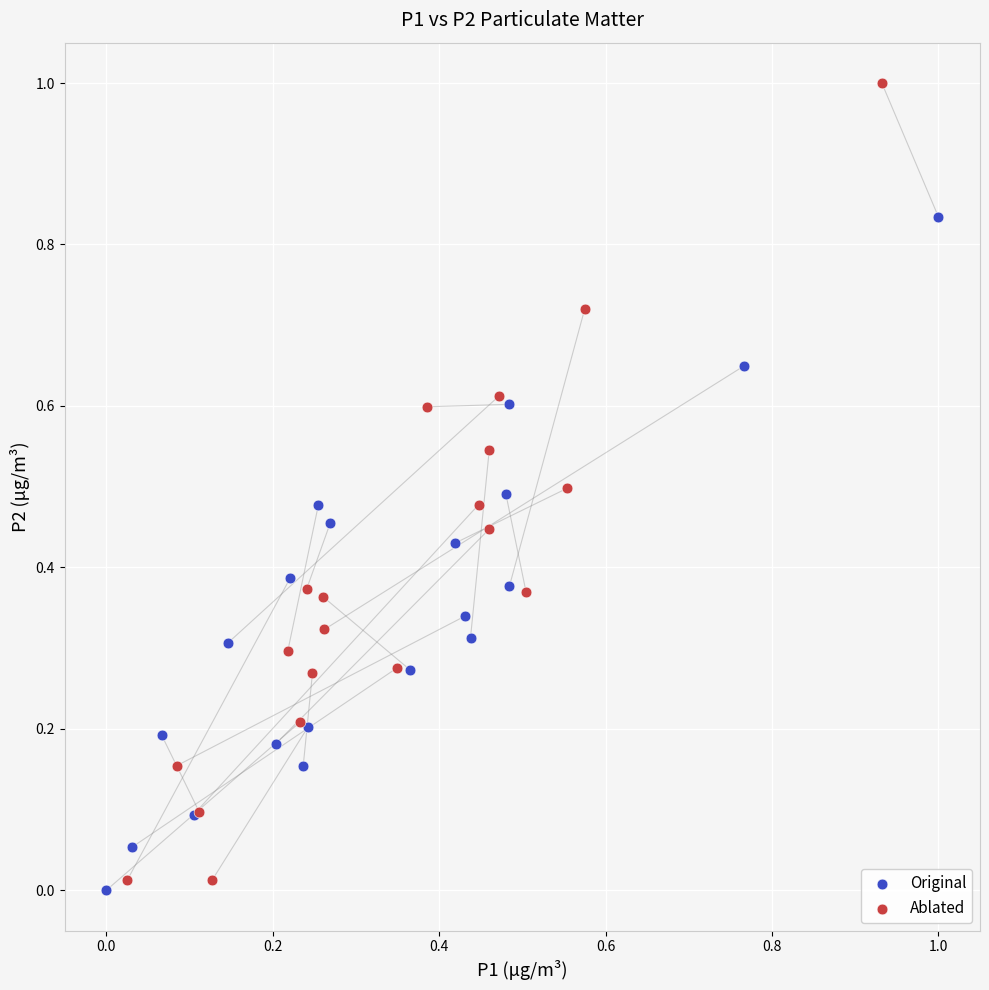

Which series reaches the maximum Y coordinate?

Ablated